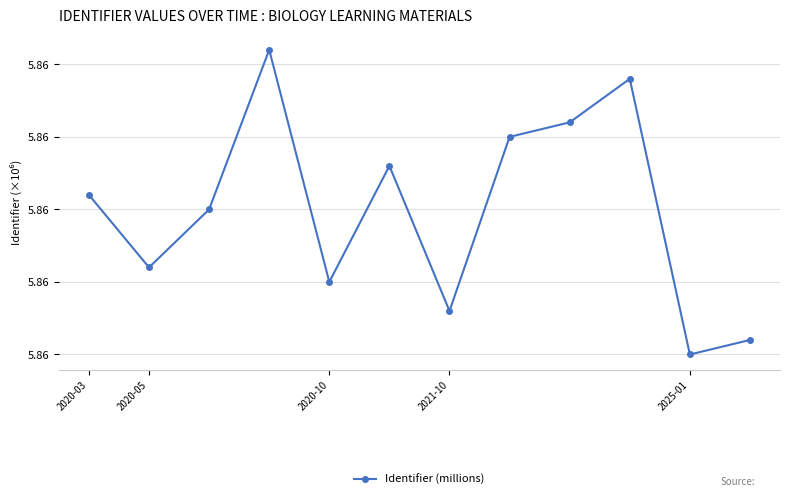

What is the minimum value shown in the chart?

5.9